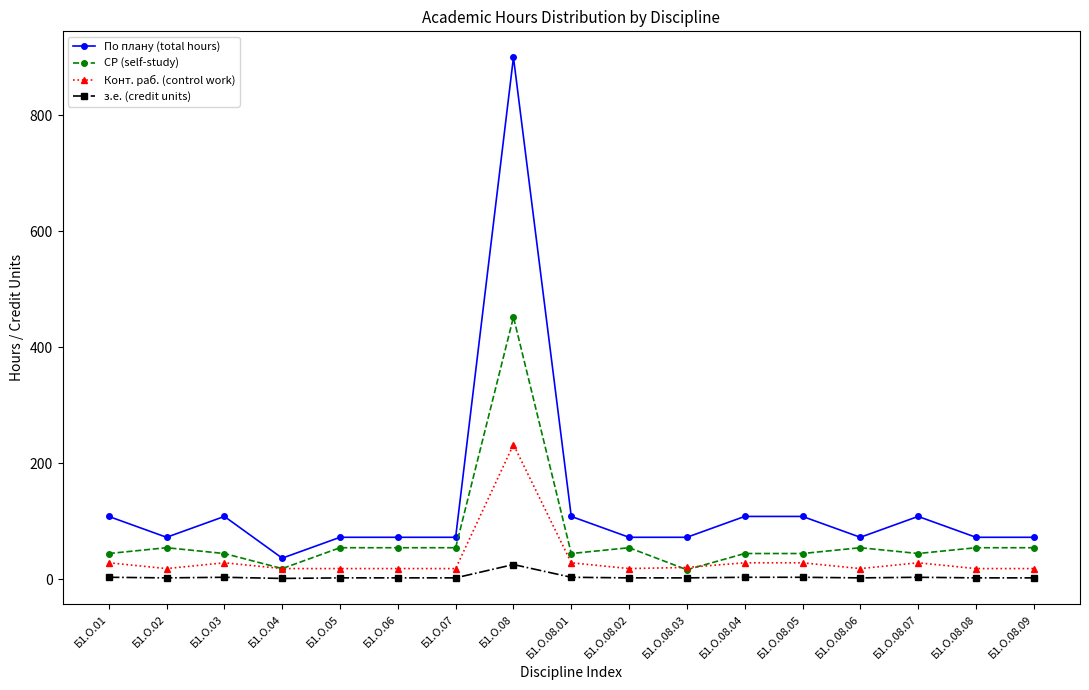

Does the chart have visible grid lines?

No